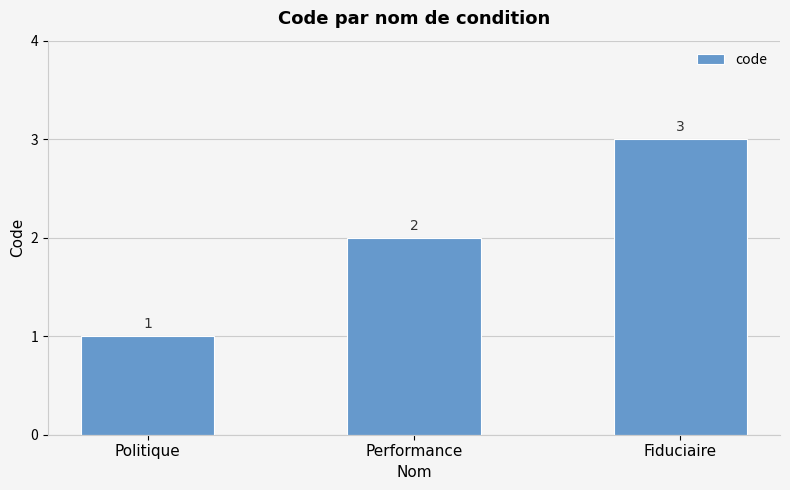

What is the label of the 1st bar from the right?

Fiduciaire